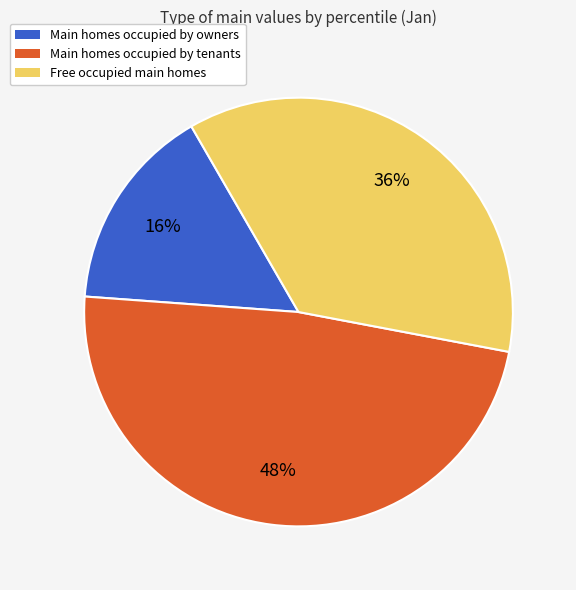

Is there a majority slice in this chart?

No